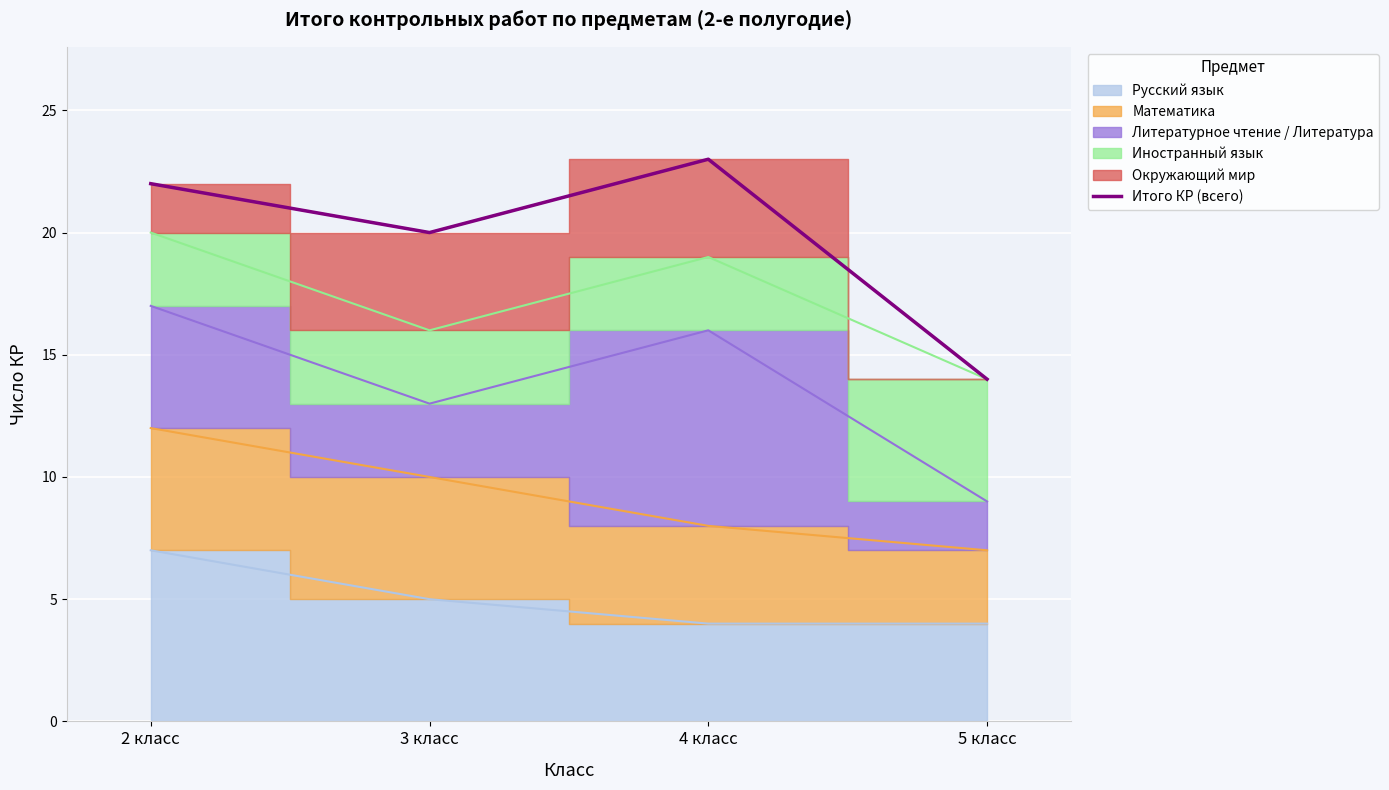

What is the maximum value shown in the chart?

23